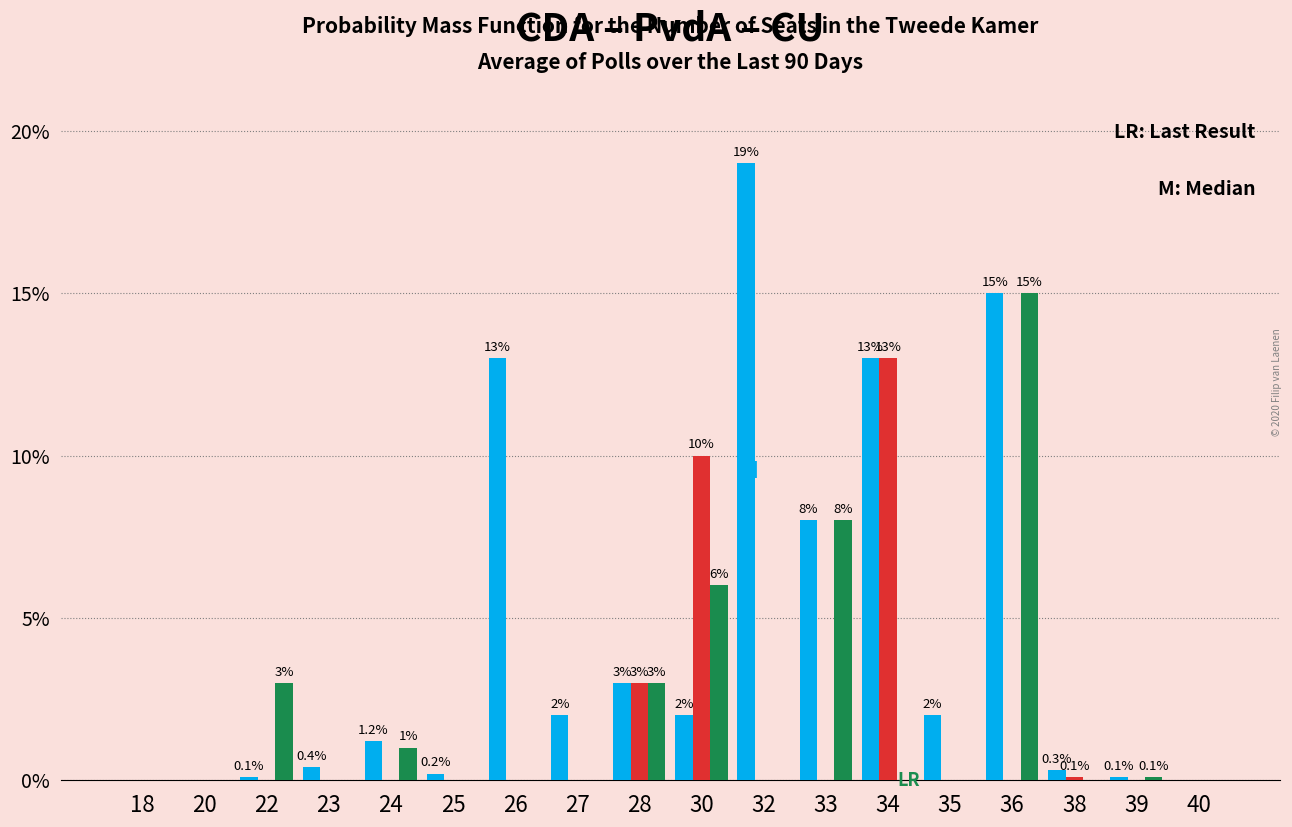

What is the maximum value shown in the chart?

19.0